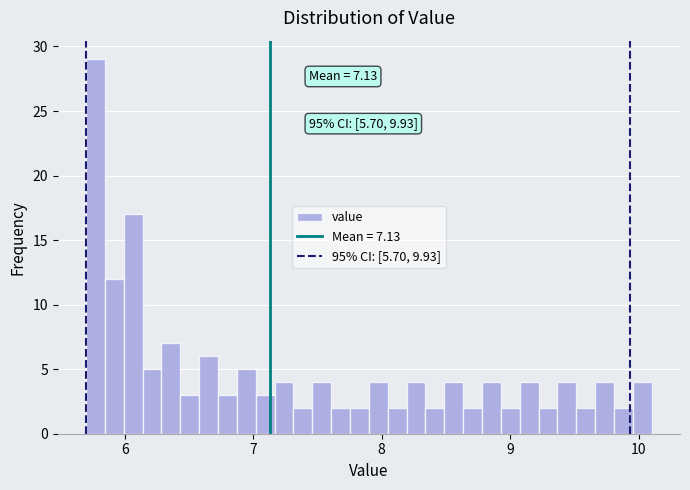

Around what value on the x-axis is the tallest bar? Give the approximate position of its centre, as read against the axis.

5.8